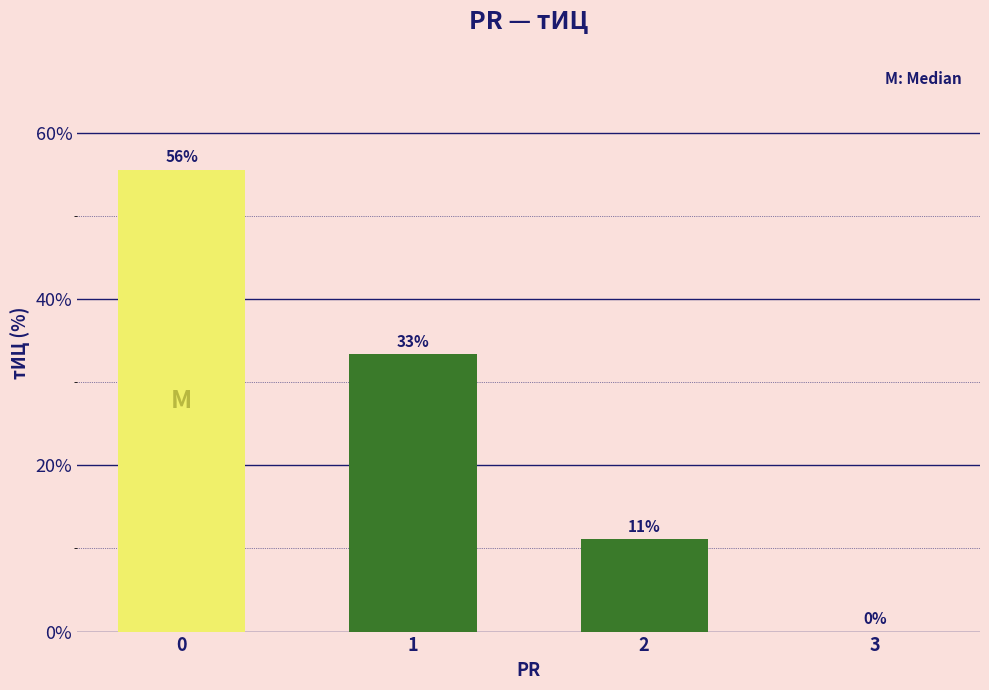

What is the difference between the values at 1 and 2?

22.2